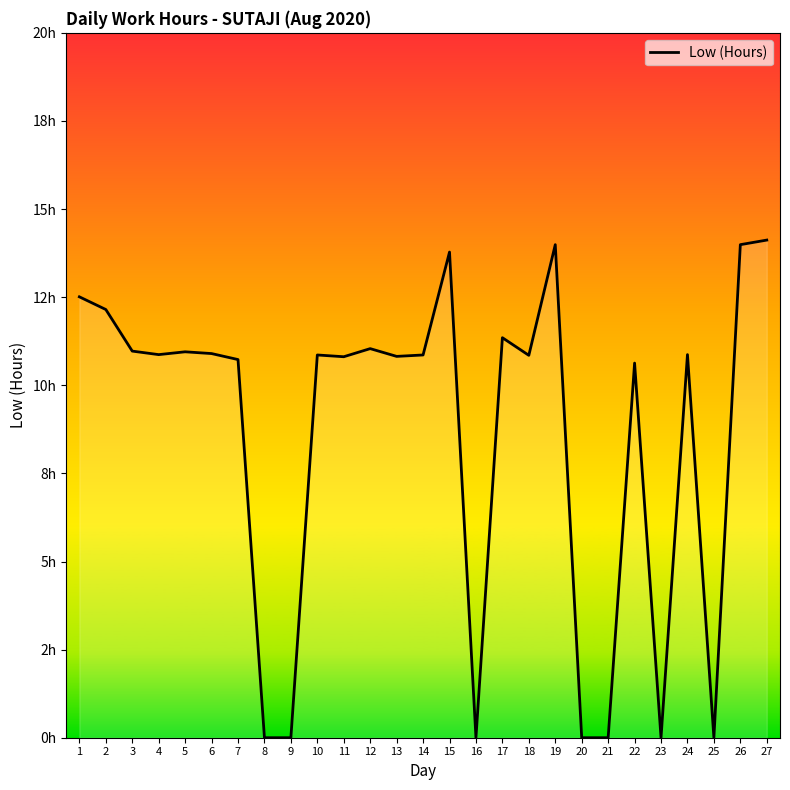

What is the ratio of the value at 18 to the value at 7?

1.0